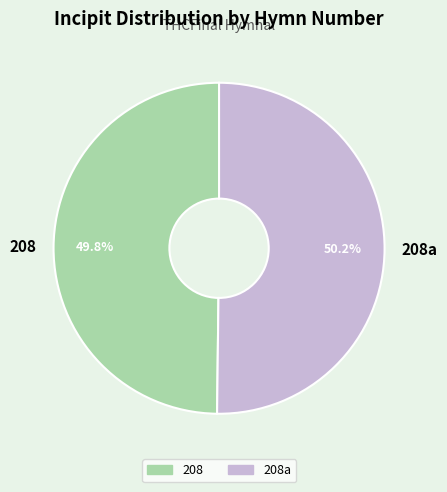

Count the number of slices in the pie.

2